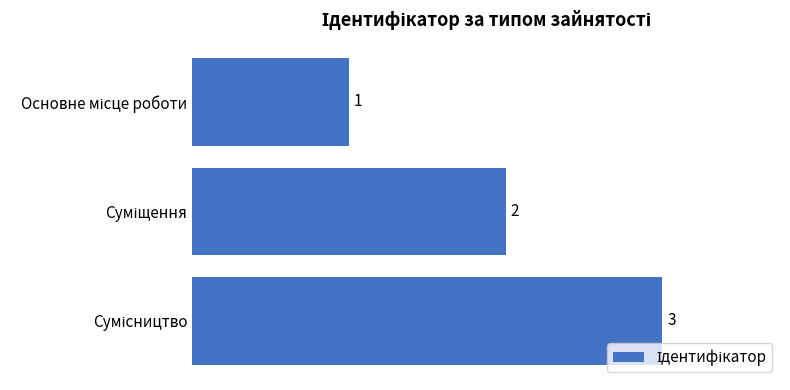

Count the values in the range 1 to 3.

3